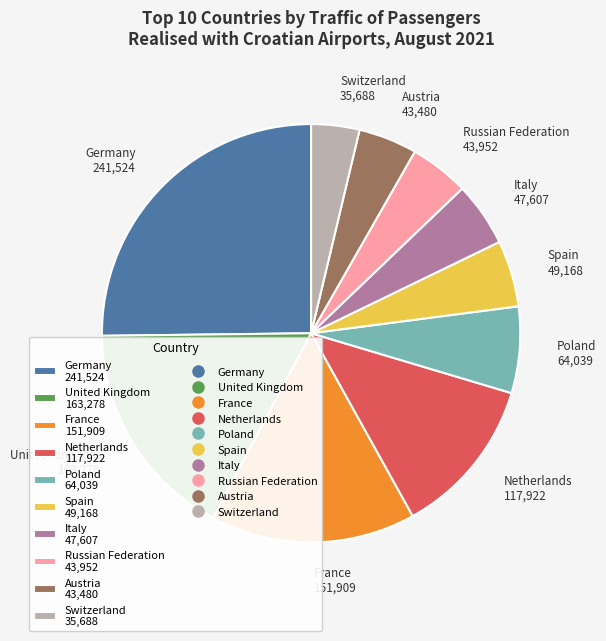

What is the smallest slice in the pie chart?

Switzerland